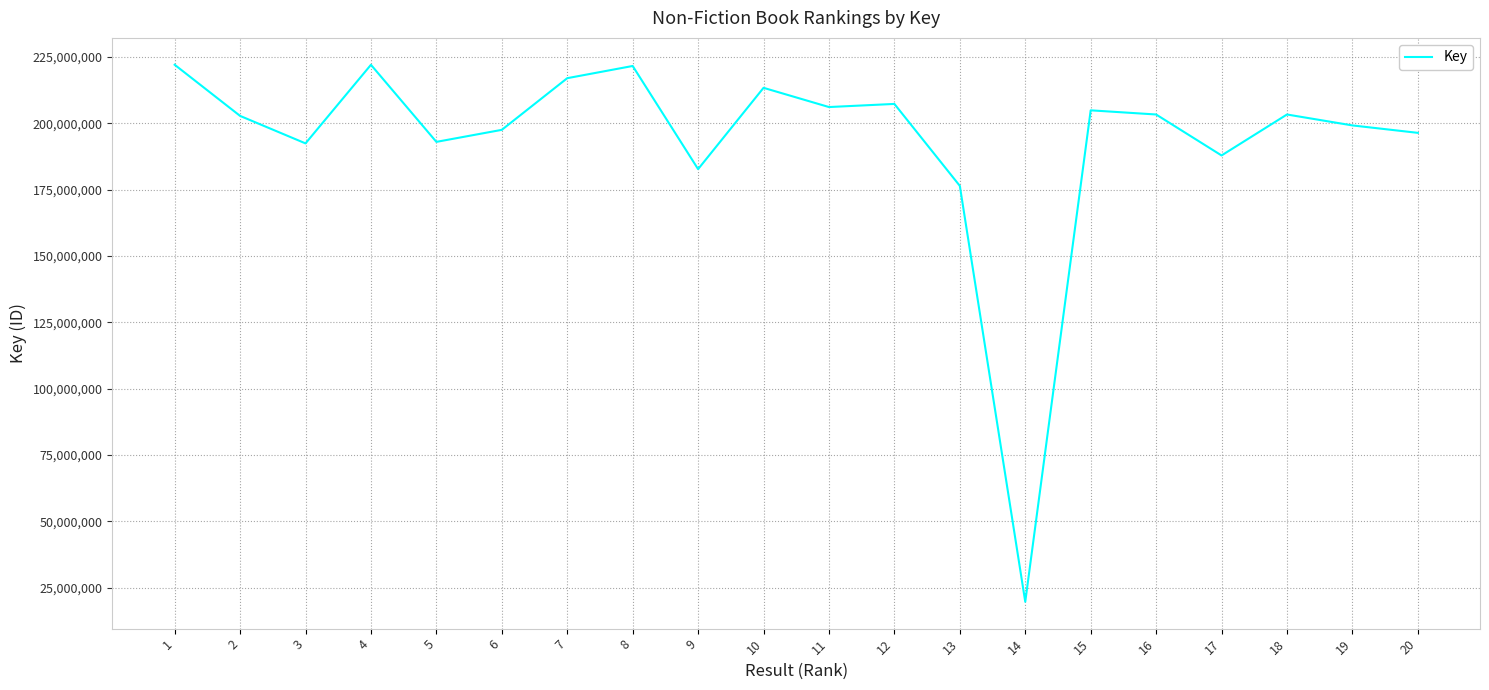

What is the difference between the maximum and minimum values?

202407433